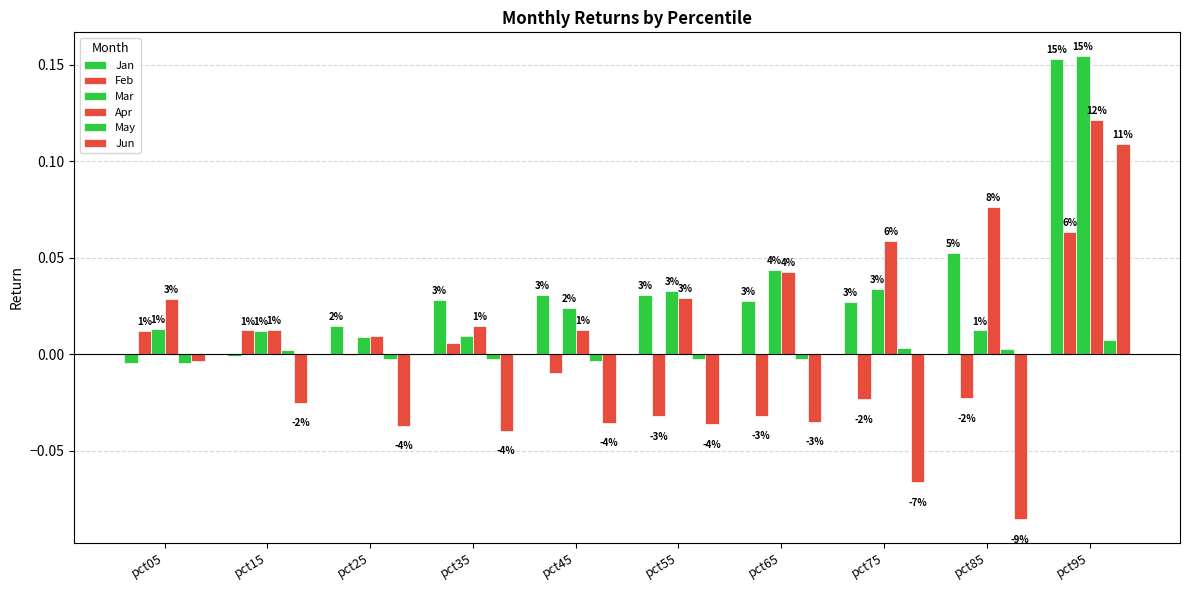

Rank the series at pct25 from highest to lowest value.

Jan, Apr, Mar, Feb, May, Jun